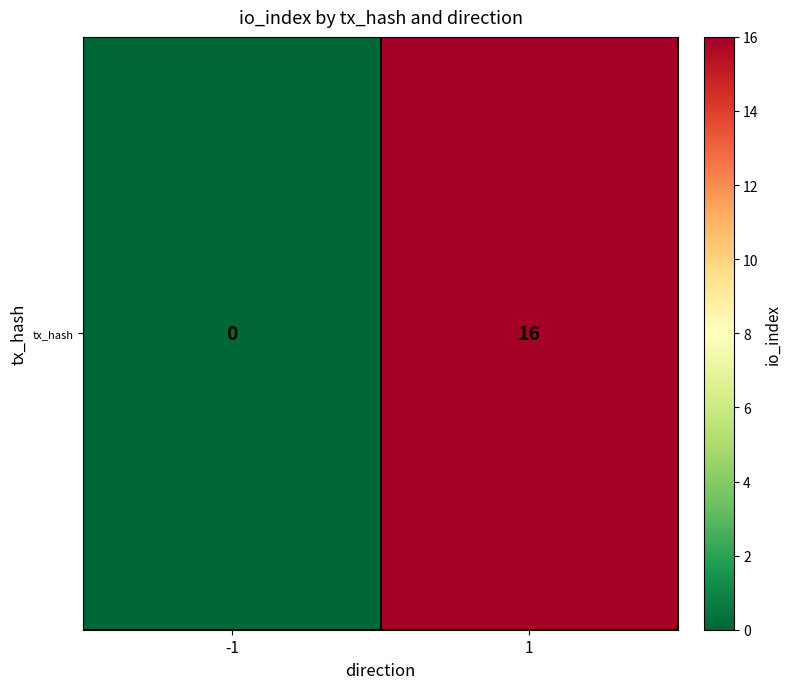

Rank the categories by value from highest to lowest.

1, -1